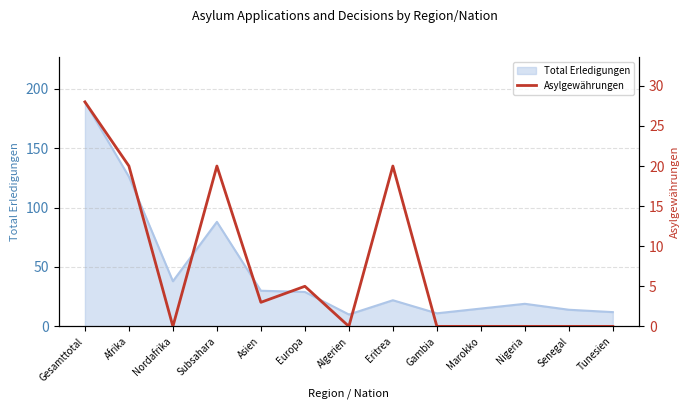

True or false: Total Erledigungen has a value of 13 at Eritrea.

False